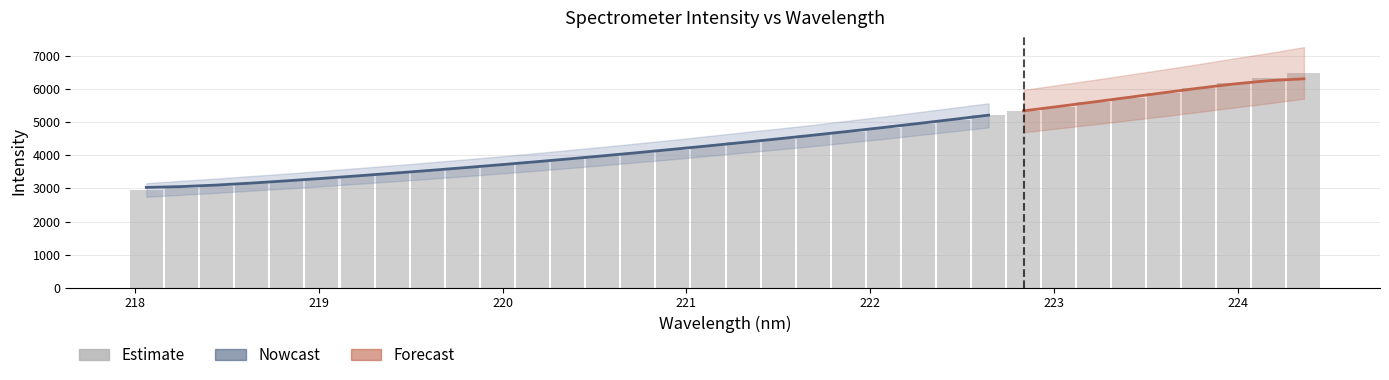

True or false: the data shows 6188.0 at 224.

True